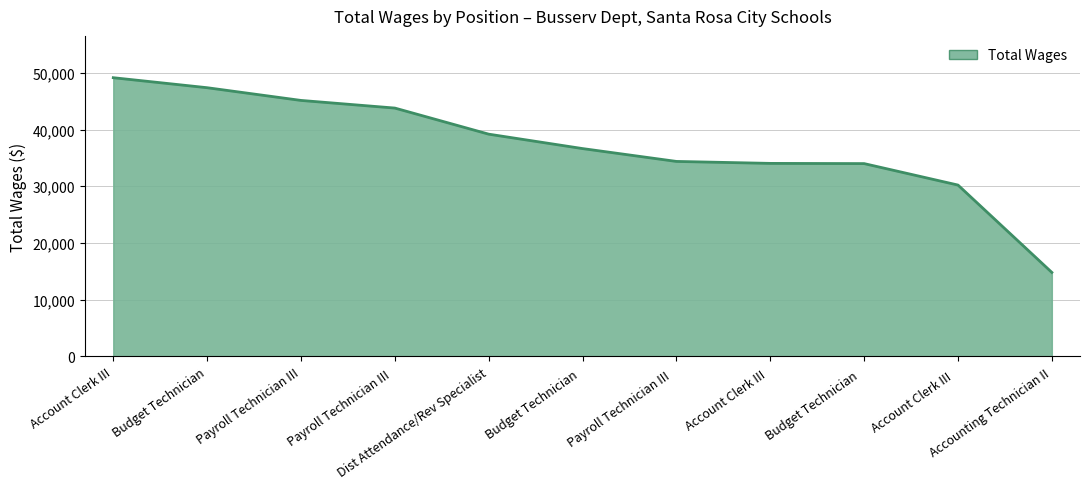

What is the difference between the maximum and minimum values?

34326